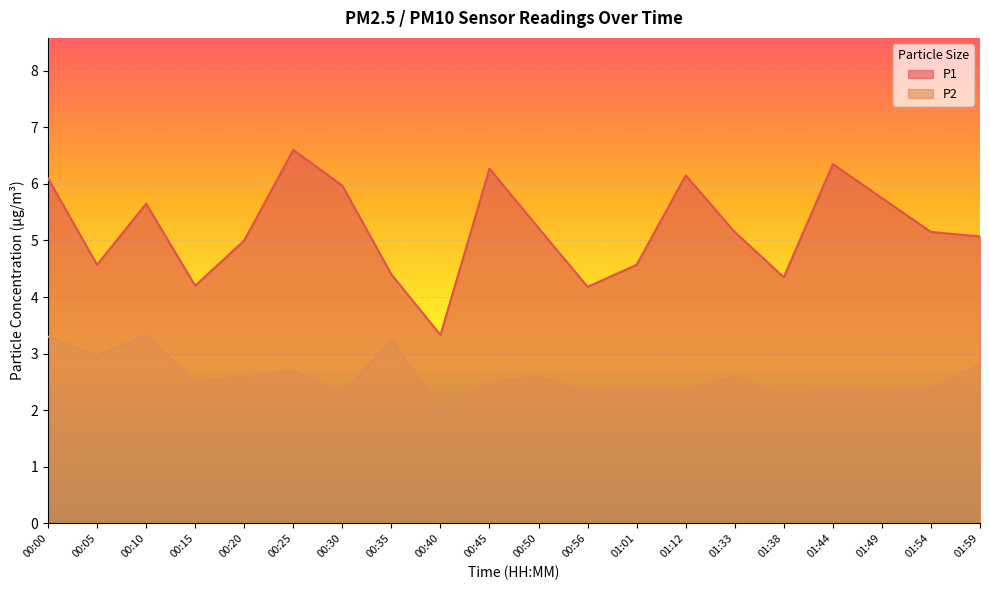

What is the difference between the highest and lowest values at 01:44?

4.0